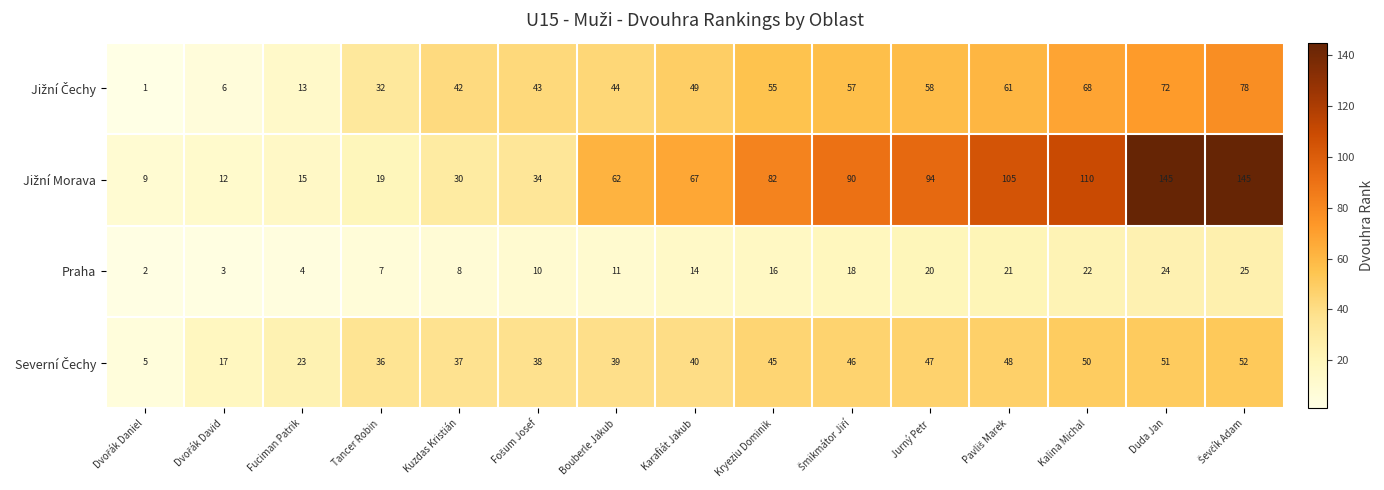

What is the difference between the highest and lowest values at Fuciman Patrik?

19